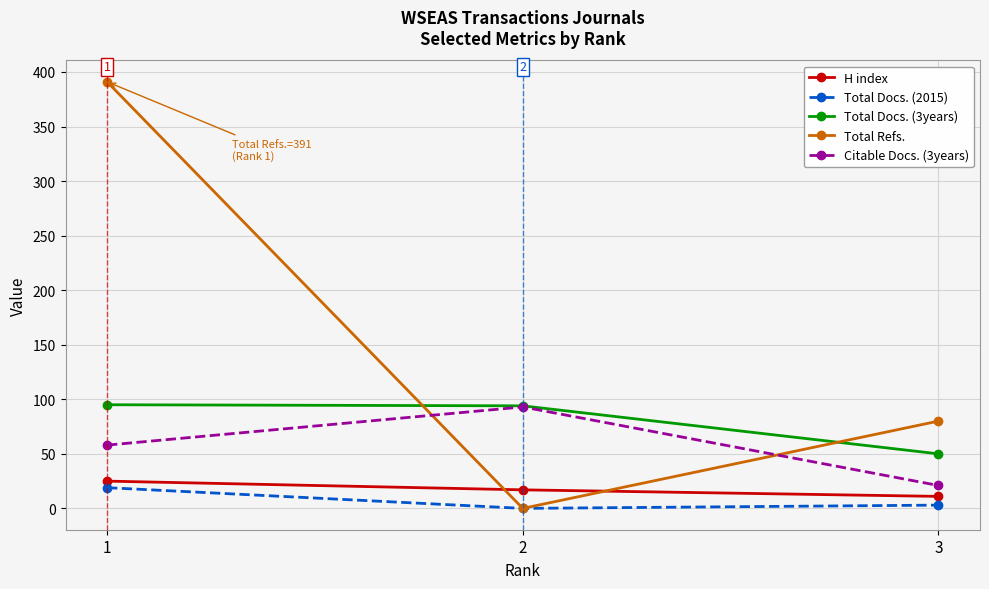

What is the difference between the Citable Docs. (3years) values at 1 and 2?

35